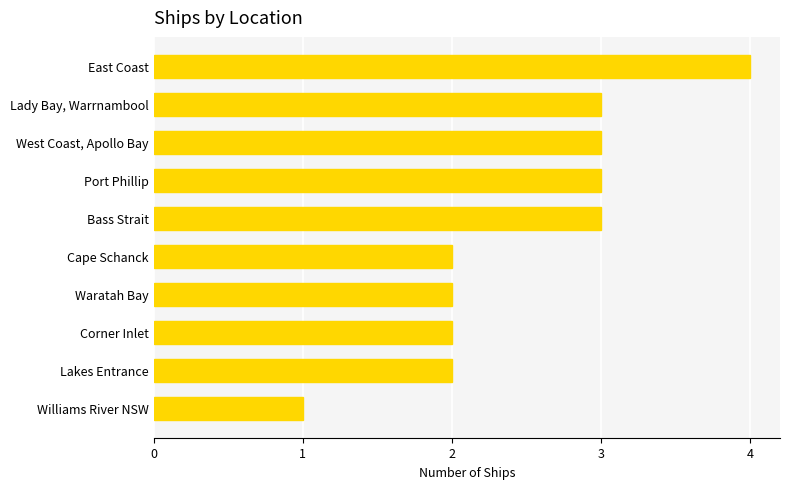

The chart shows a value of 4 at Lady Bay, Warrnambool. True or false?

False